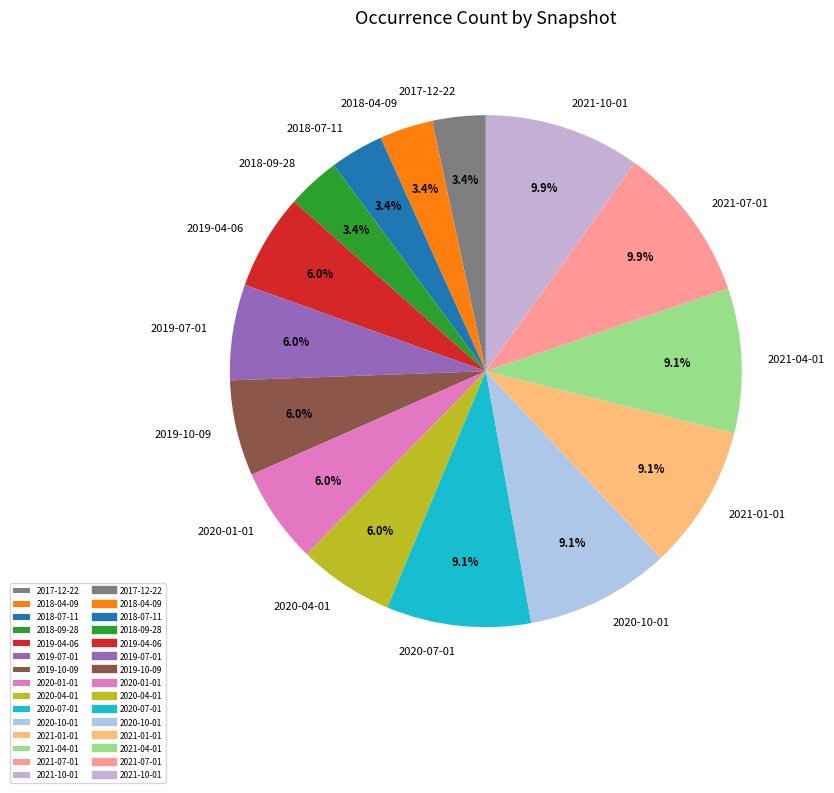

Is there any slice that represents more than half of the pie?

No